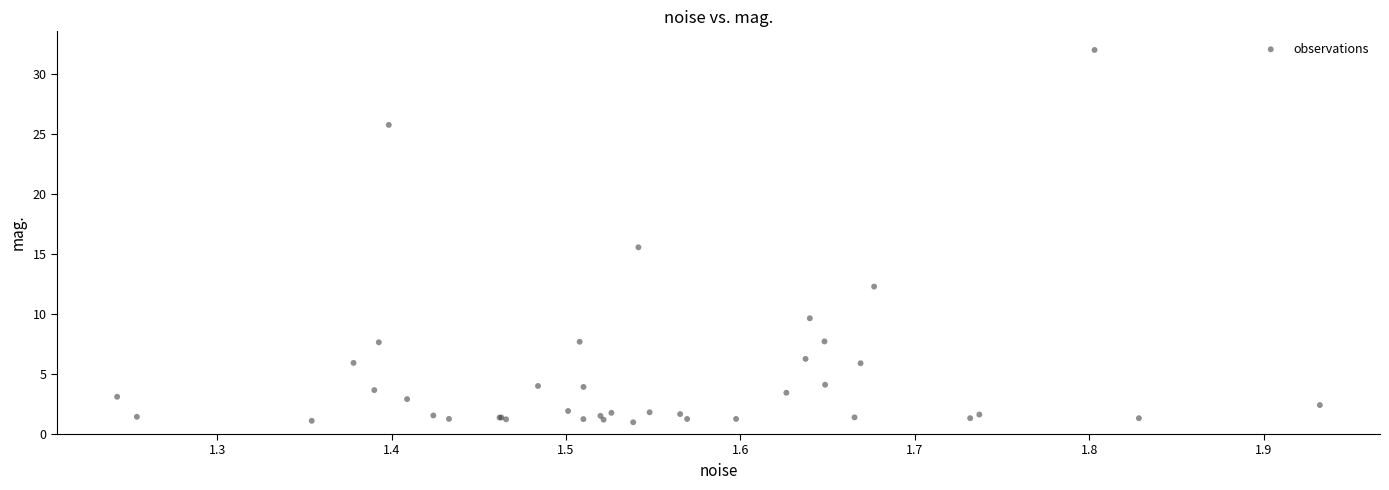

What Y value in the scatter plot is closest to 16?

15.6